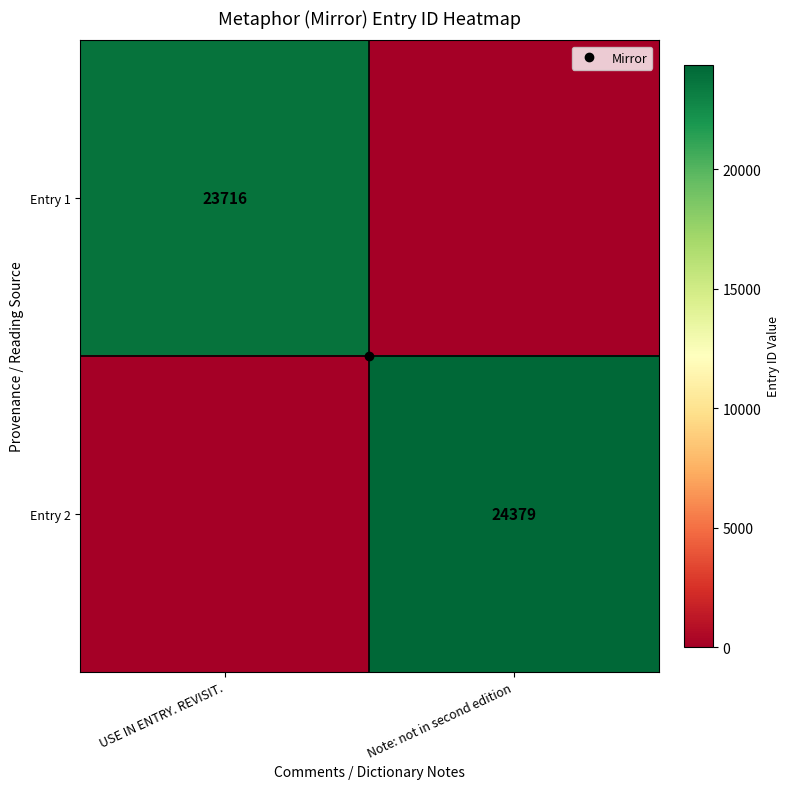

How many series are shown in this chart?

2